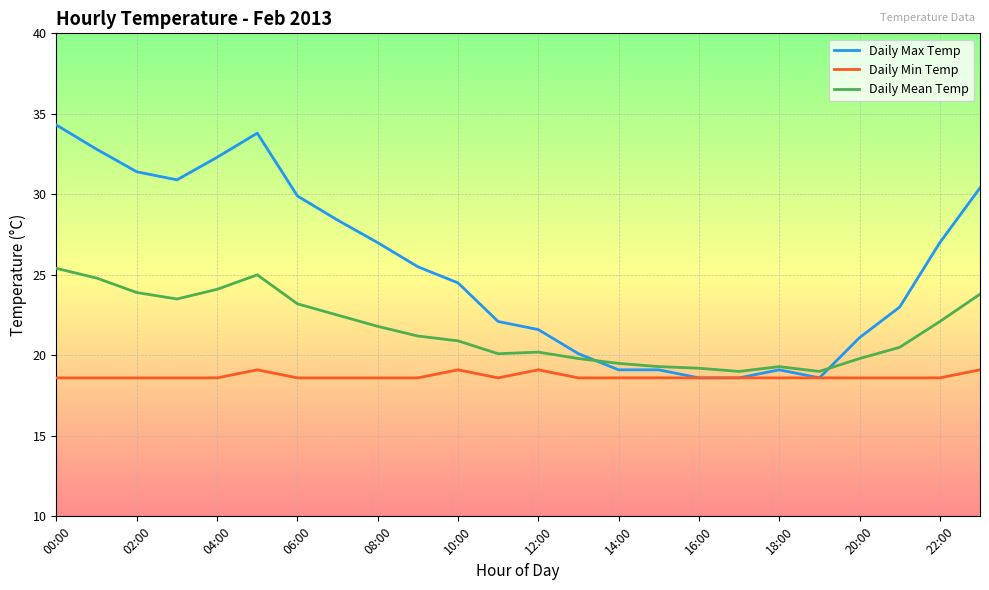

List the series in order of their peak value, lowest first.

Daily Min Temp, Daily Mean Temp, Daily Max Temp